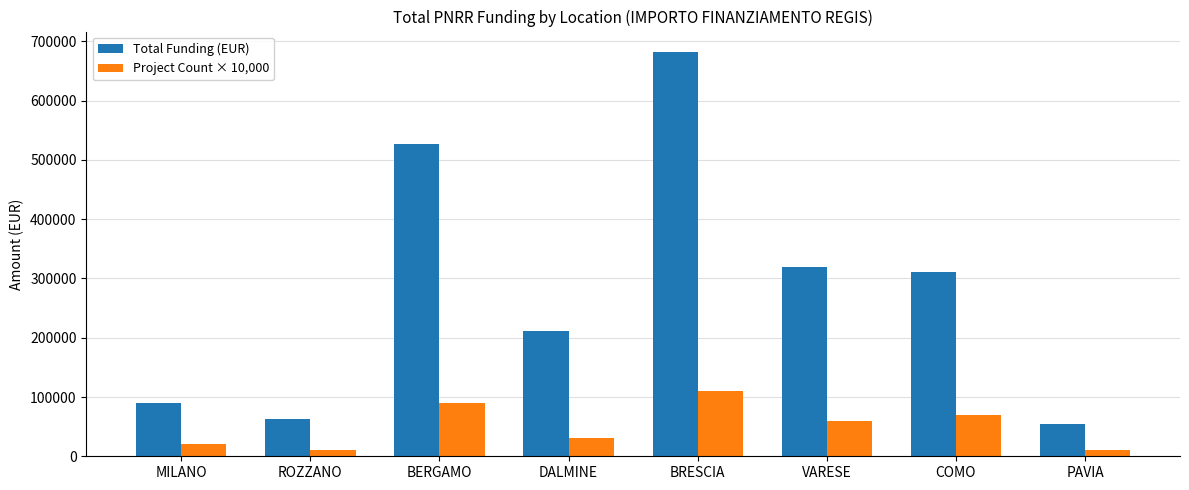

List the series in order of their overall mean, highest first.

Total Funding (EUR), Project Count × 10,000